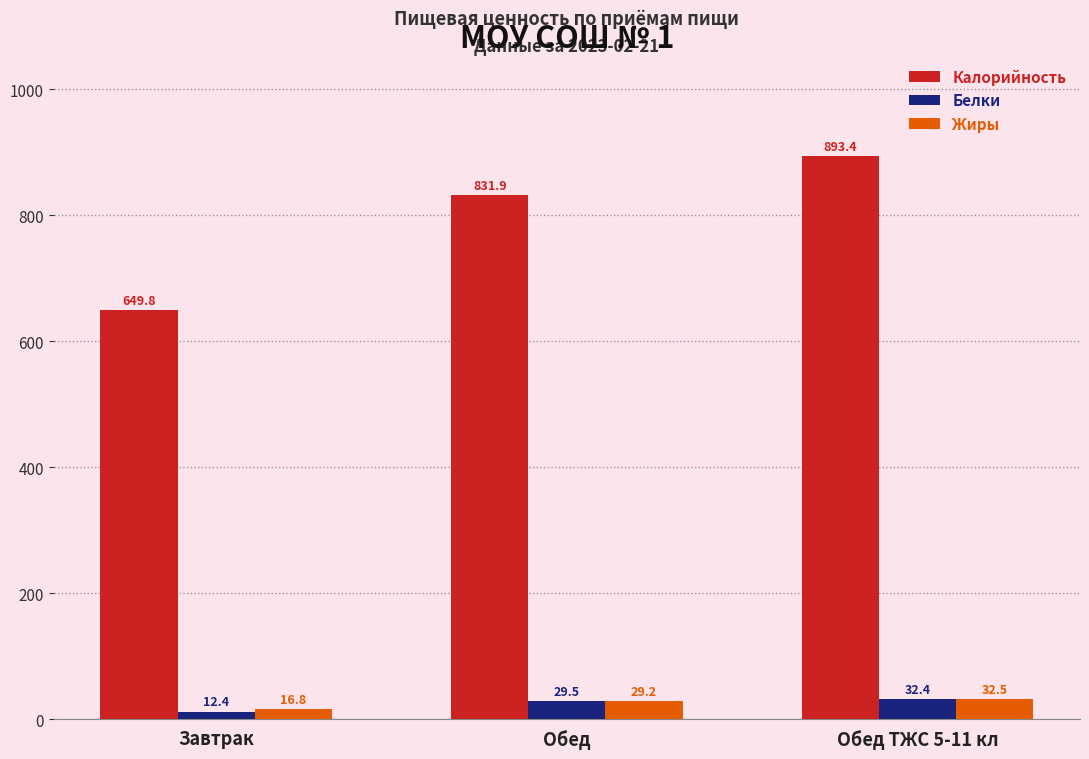

What is the approximate value of Калорийность at Завтрак?

649.8